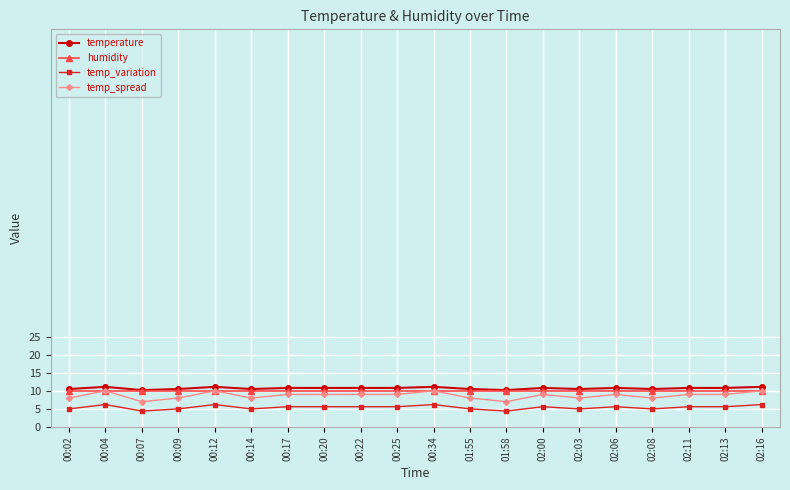

Where is the first local minimum for temp_spread?

00:07